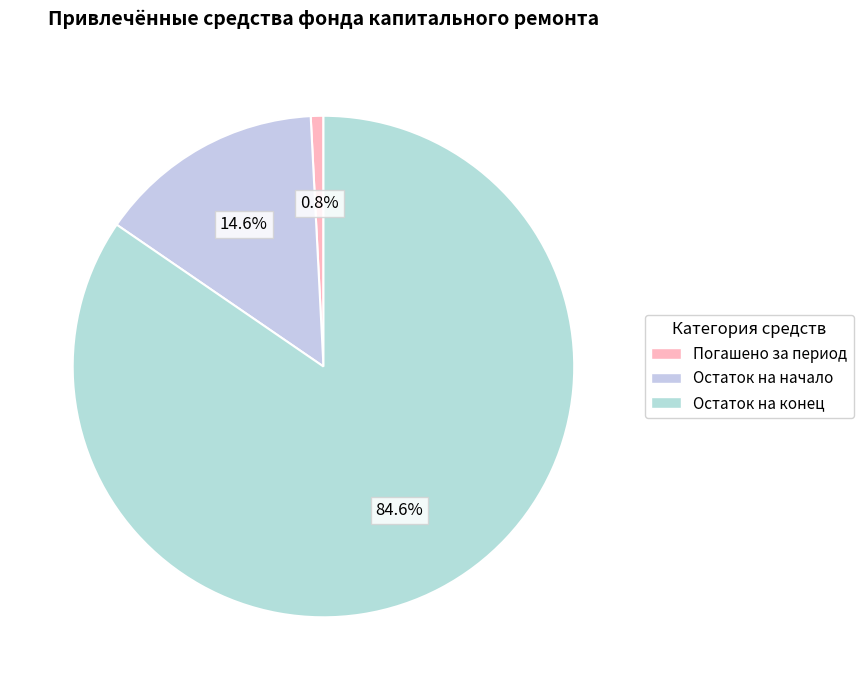

Which category accounts for the majority?

Остаток на конец